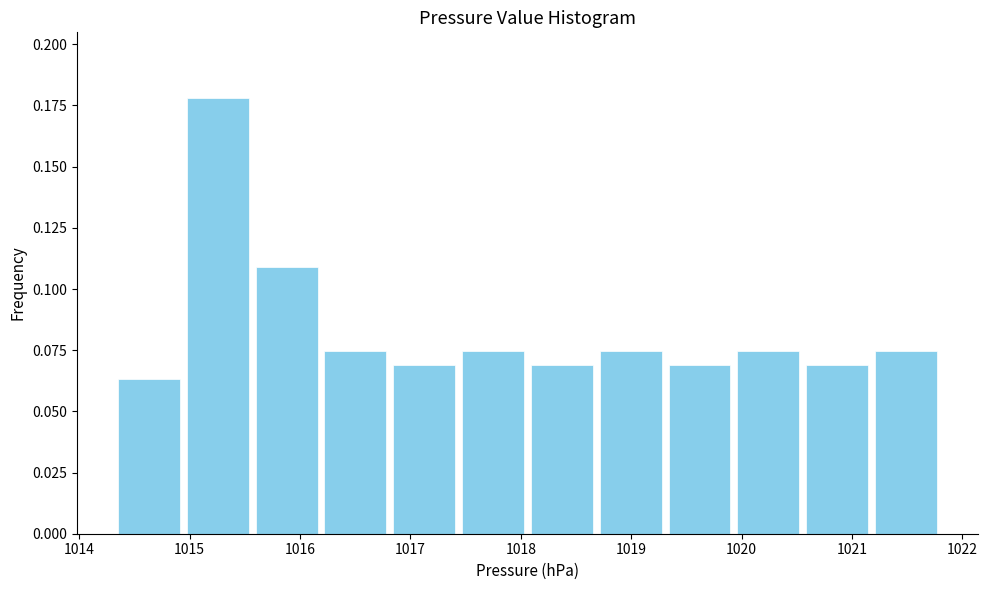

Reading left to right, transcribe this chart: for each bar, give the range it covers on the x-axis and its height. Neither the bar edges nor the heights are printed on the chart, so give them approximately, as read against the axes.

1014.3 to 1014.9: 0.065
1014.9 to 1015.6: 0.180
1015.6 to 1016.2: 0.110
1016.2 to 1016.8: 0.075
1016.8 to 1017.4: 0.070
1017.4 to 1018.1: 0.075
1018.1 to 1018.7: 0.070
1018.7 to 1019.3: 0.075
1019.3 to 1019.9: 0.070
1019.9 to 1020.6: 0.075
1020.6 to 1021.2: 0.070
1021.2 to 1021.8: 0.075